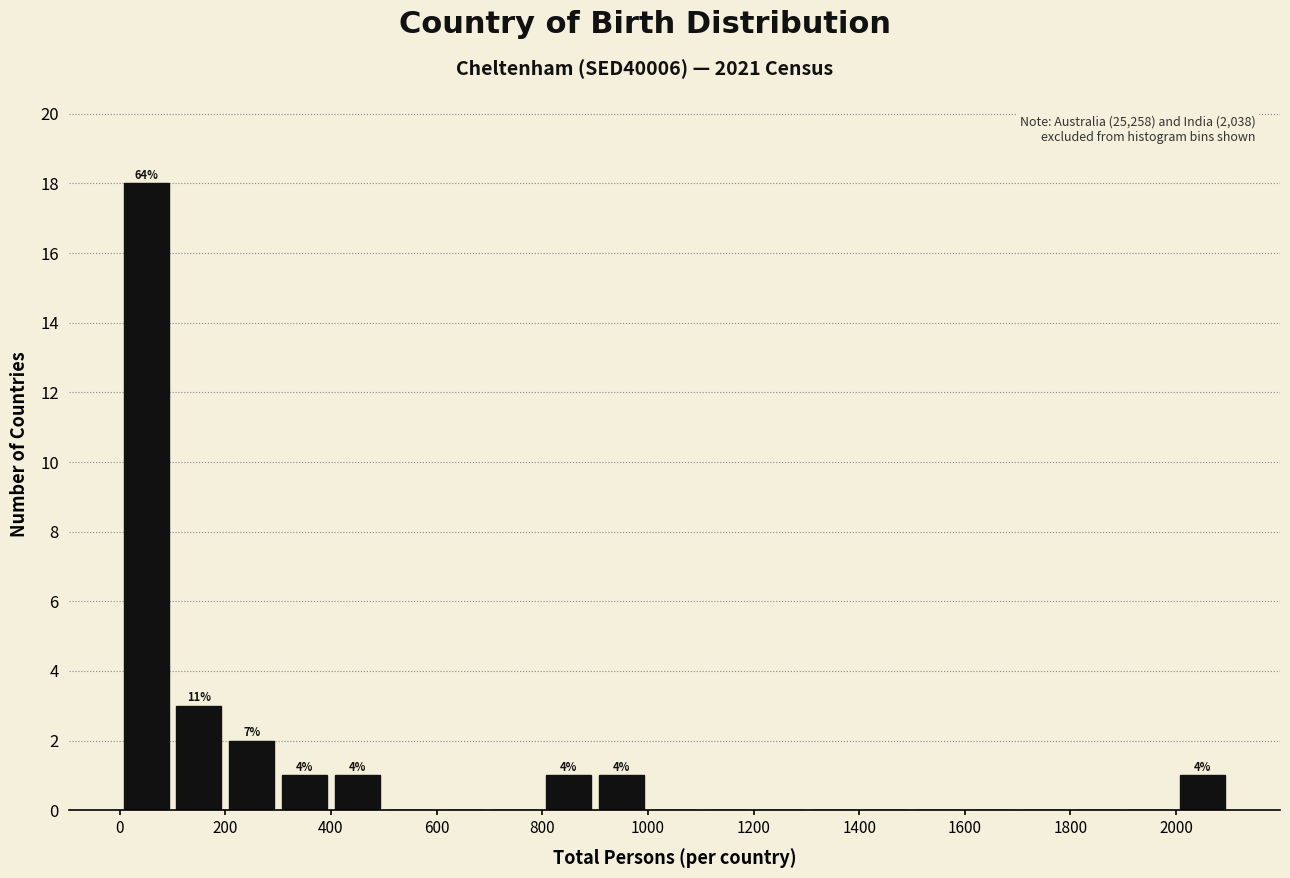

Which range on the x-axis has the tallest bar?

0 to 100